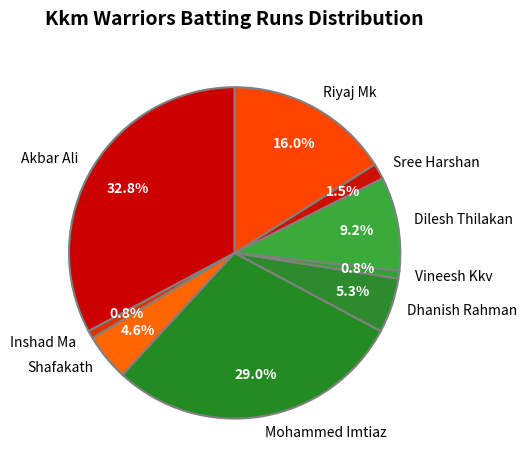

Do Inshad Ma and Riyaj Mk together represent more than half of the pie?

No